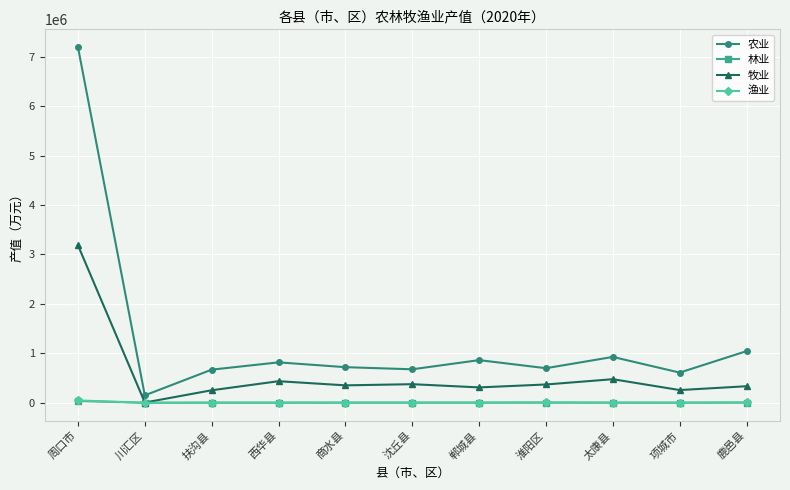

At which label is 农业 closest to 3671417?

鹿邑县